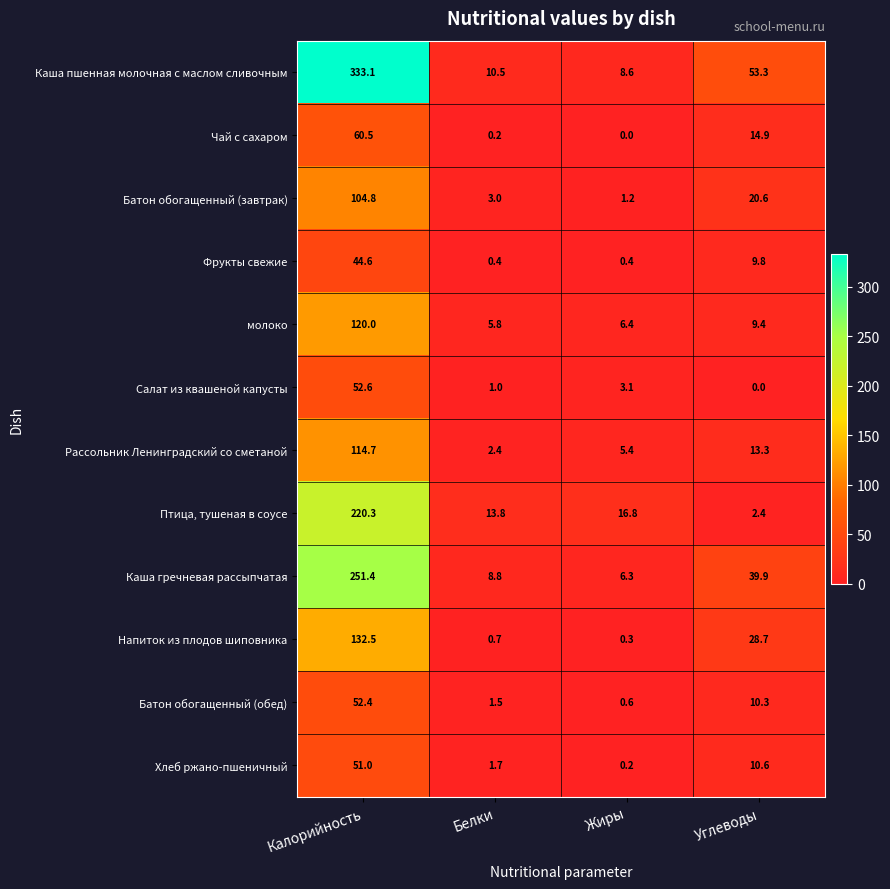

At Жиры, list the series in order from smallest to largest.

Чай с сахаром, Хлеб ржано-пшеничный, Напиток из плодов шиповника, Фрукты свежие, Батон обогащенный (обед), Батон обогащенный (завтрак), Салат из квашеной капусты, Рассольник Ленинградский со сметаной, Каша гречневая рассыпчатая, молоко, Каша пшенная молочная с маслом сливочным, Птица, тушеная в соусе